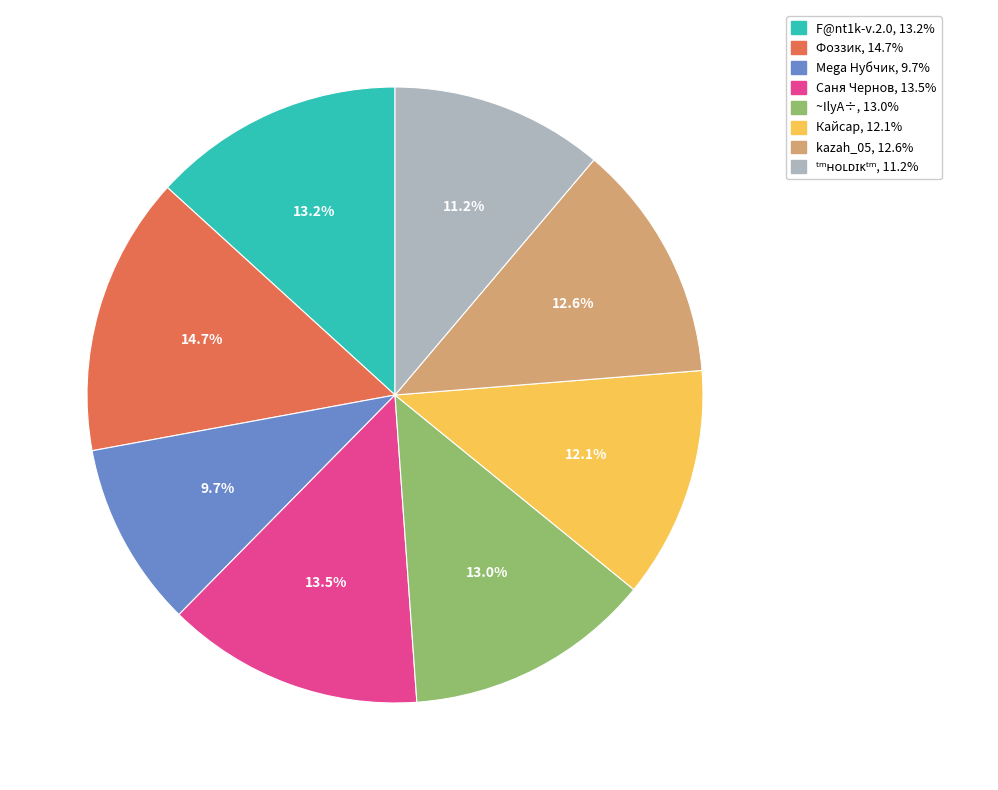

Is it true that ~IlyA÷ is 1% of the pie?

False